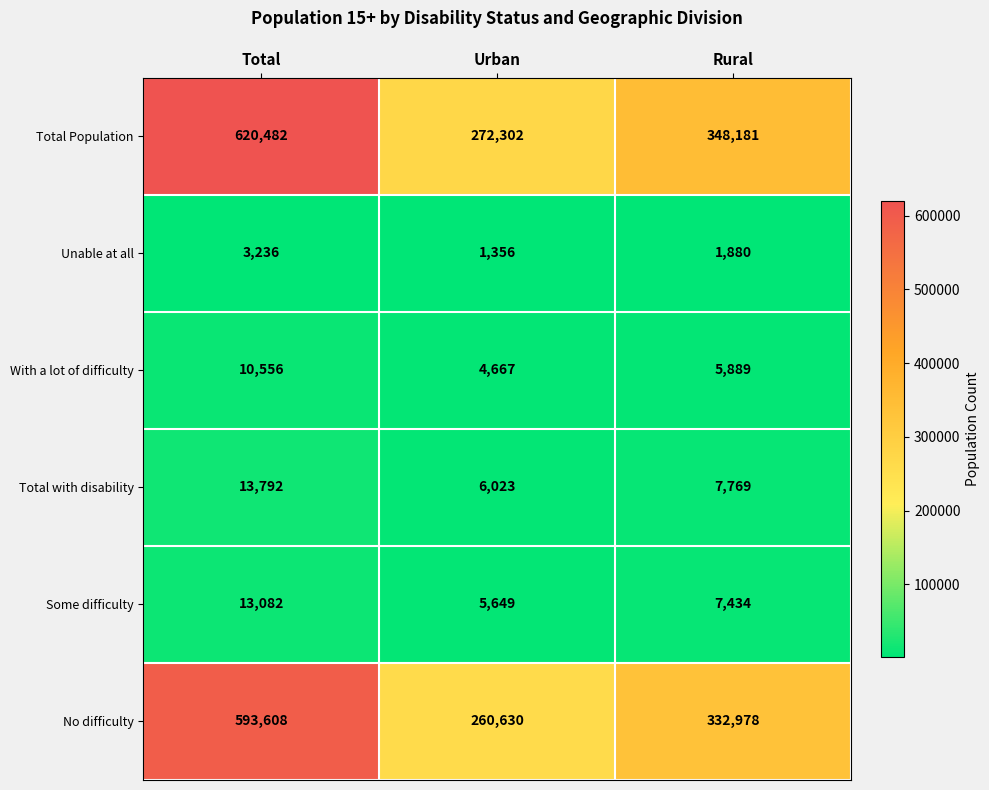

Where does the Some difficulty series first go above 7434?

Total